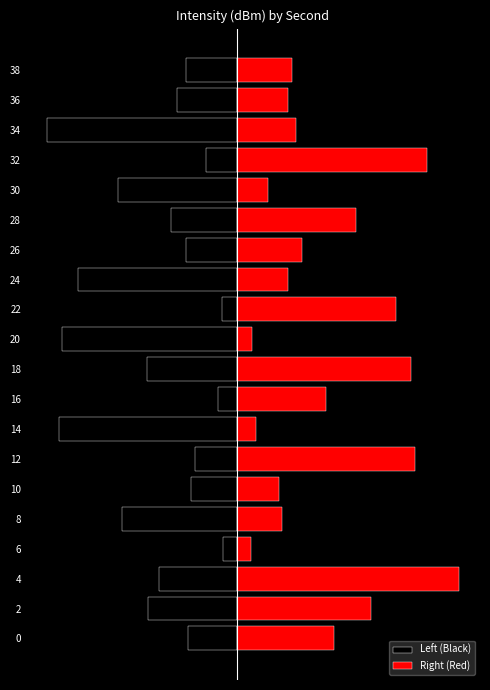

Reading right to left, what are all the values shown in this chart?

Left (Black): -4.3	-5.0	-16.0	-2.6	-10.0	-5.5	-4.3	-13.4	-1.2	-14.7	-7.5	-1.6	-15.0	-3.5	-3.8	-9.7	-1.2	-6.6	-7.5	-4.1
Right (Red): 4.7	4.3	5.0	16.0	2.6	10.0	5.5	4.3	13.4	1.2	14.7	7.5	1.6	15.0	3.5	3.8	1.2	18.7	11.3	8.2